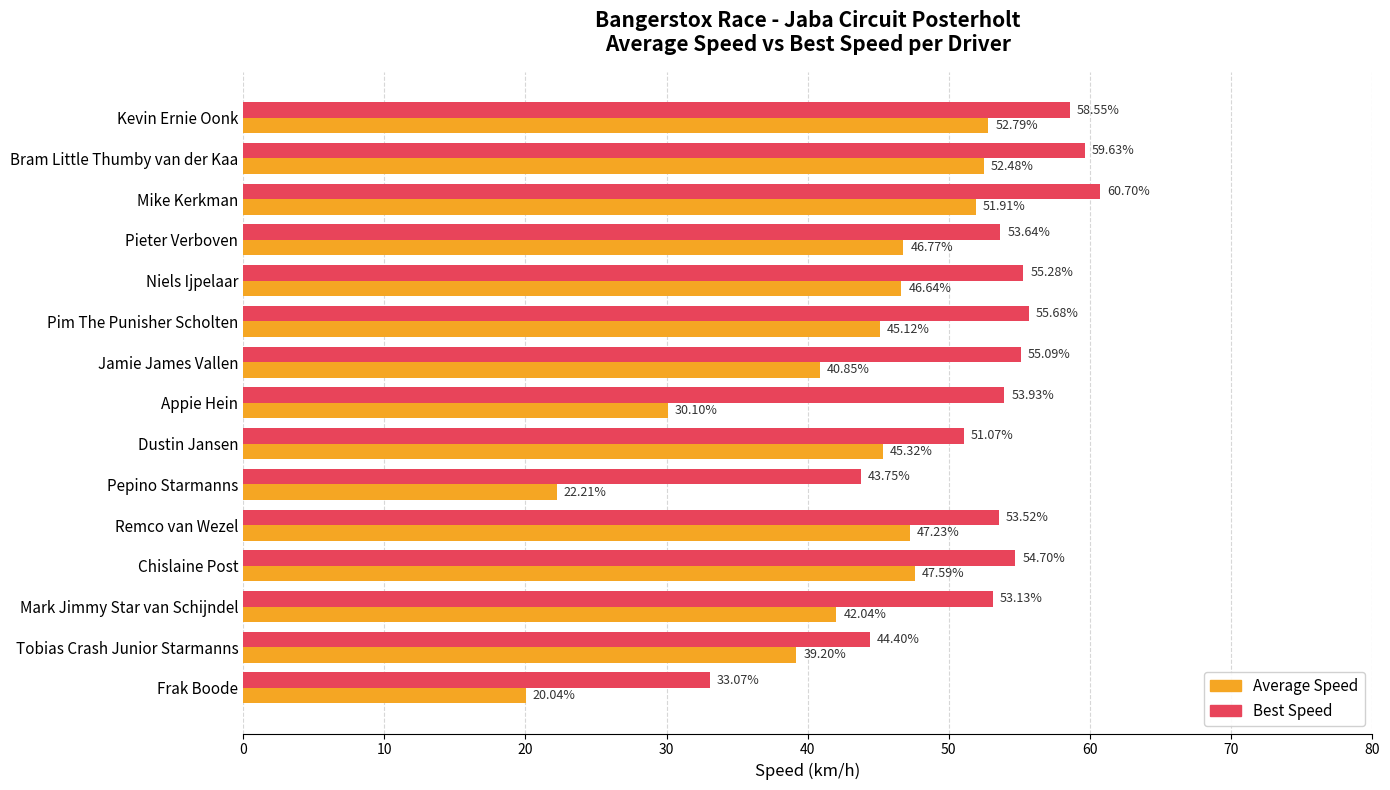

Rank the series by their maximum value, from highest to lowest.

Best Speed, Average Speed